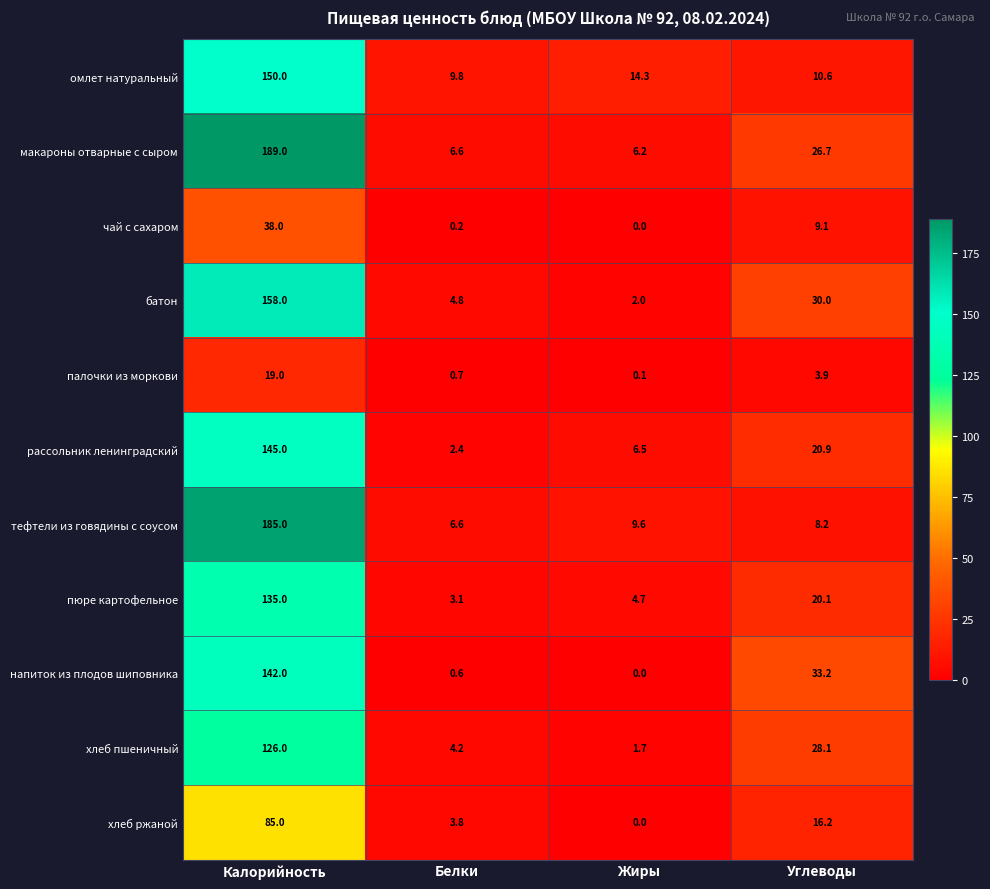

Count the number of data series in this chart.

11